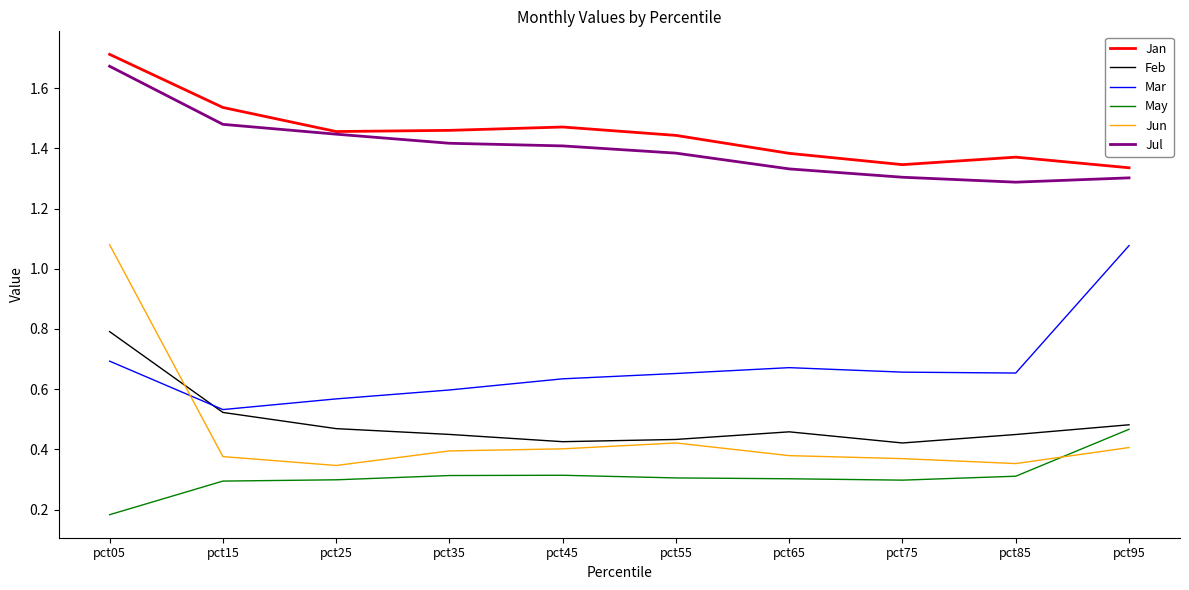

Count the Jul values in the range 1 to 2.

10